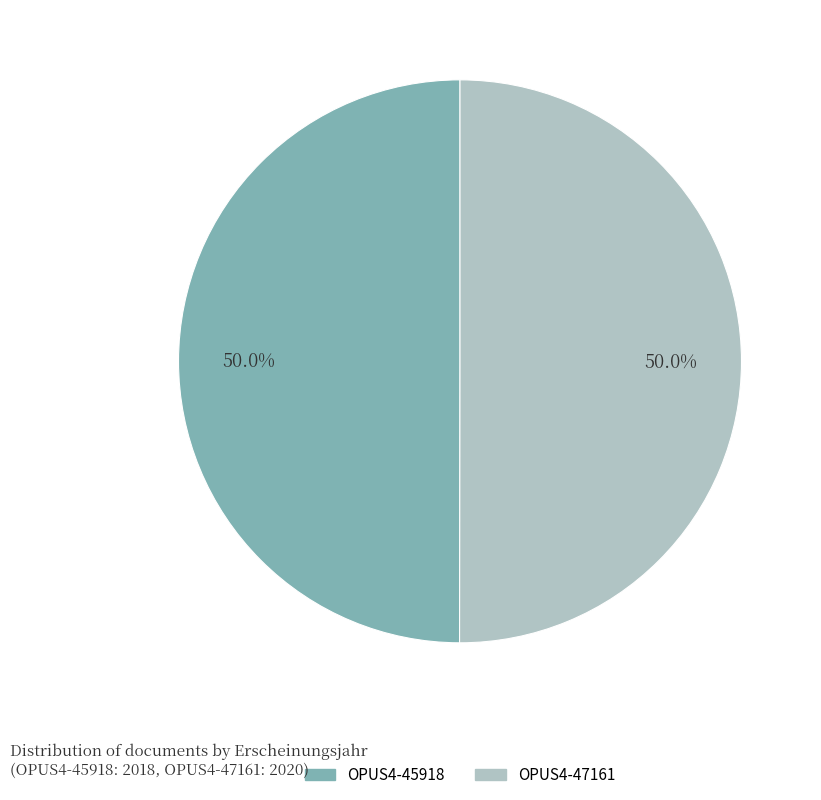

What is the total percentage of OPUS4-45918 and OPUS4-47161?

100.0%